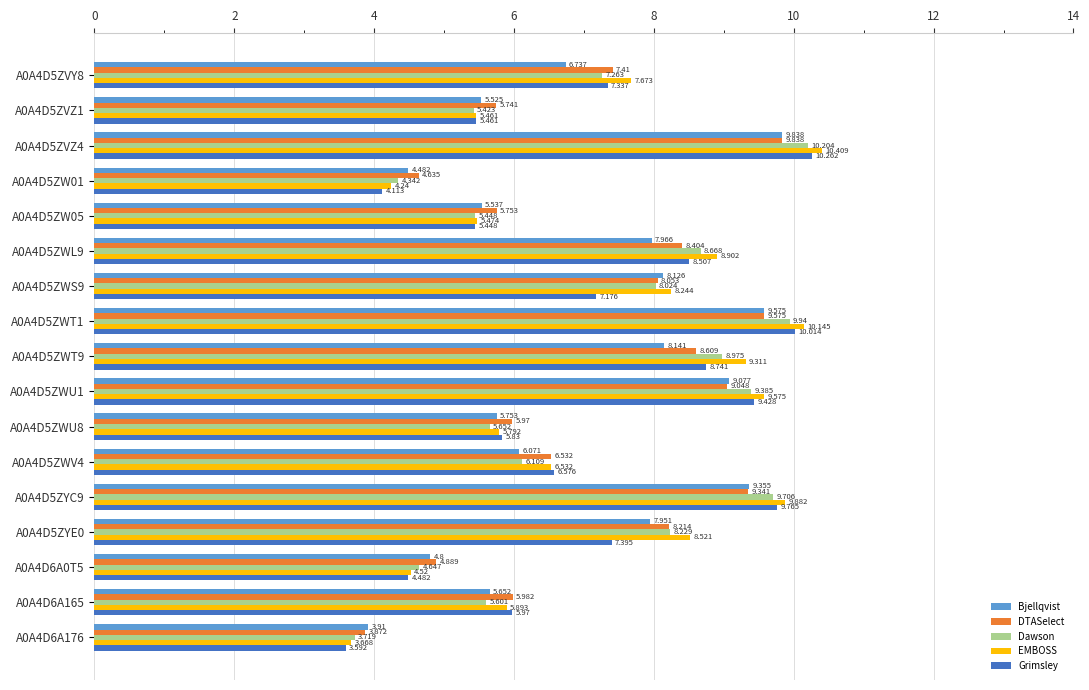

Is the value of DTASelect at A0A4D5ZWU1 greater than the value of Grimsley at A0A4D5ZVZ4?

No